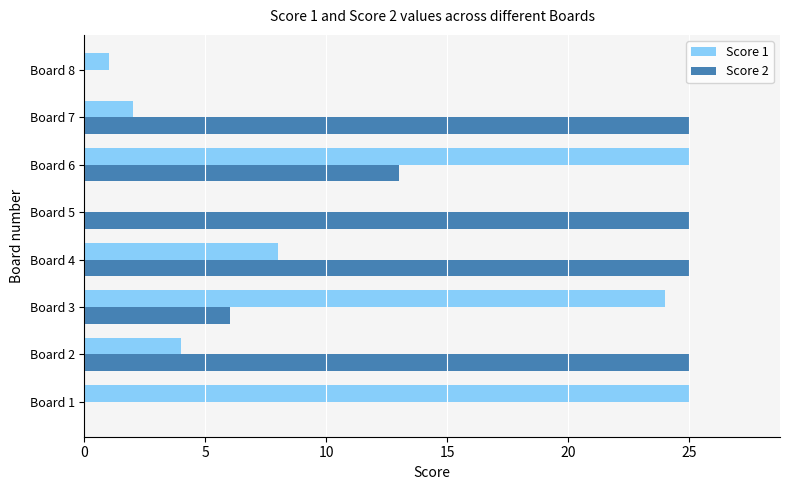

Is the value of Score 1 at Board 6 greater than the value of Score 2 at Board 1?

Yes